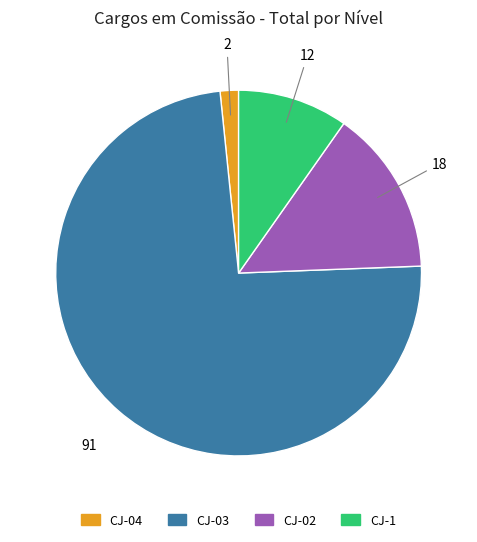

How many slices are in this pie chart?

4